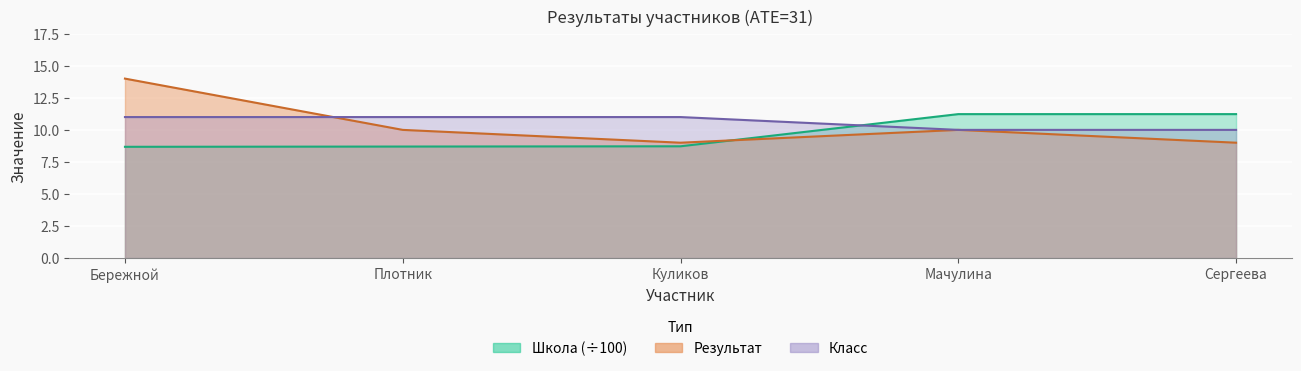

Between which two adjacent categories do Результат and Класс first intersect?

Бережной and Плотник